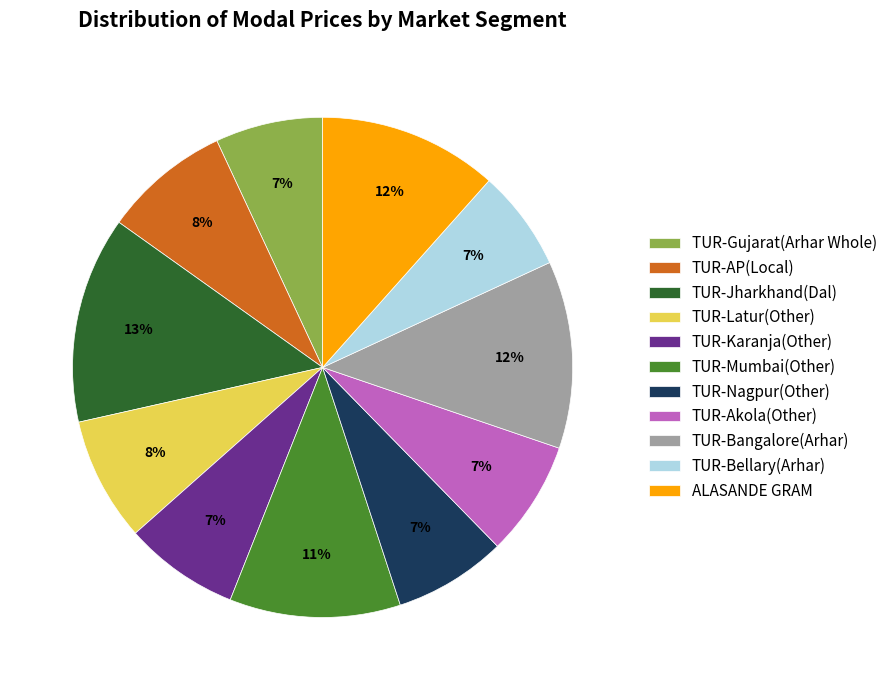

Approximately how many times larger is the value at TUR-Latur(Other) compared to TUR-AP(Local)?

1.0